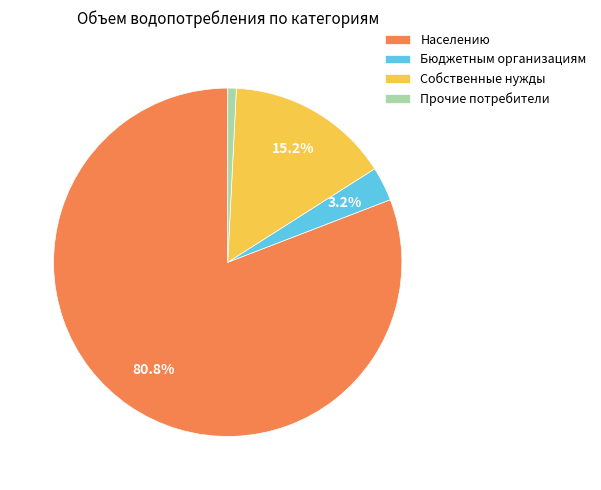

What percentage do Бюджетным организациям and Собственные нужды together represent?

18.4%